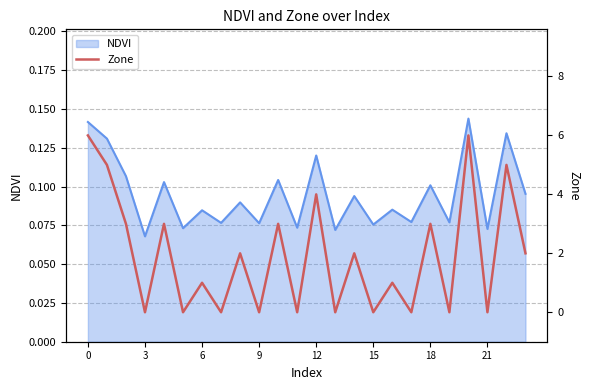

The value at 21 is 0. True or false?

True